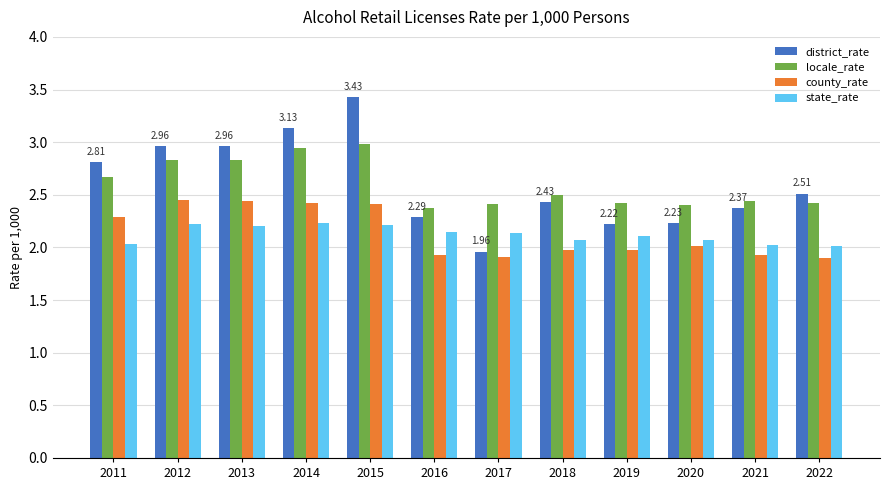

How many bars are there in total?

48